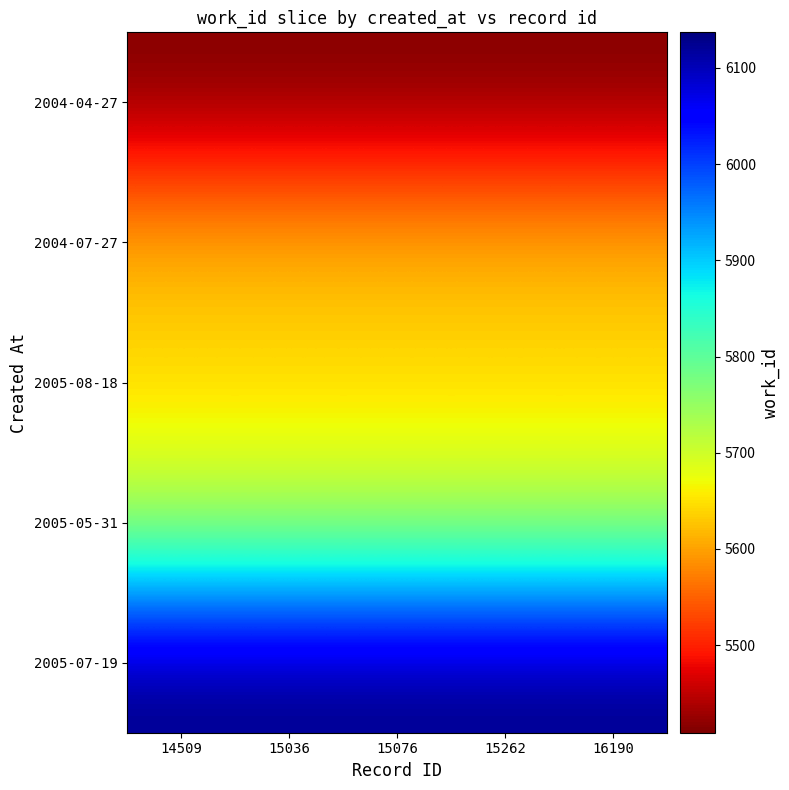

Reading left to right, what are all the values shown in this chart?

2004-04-27: 14509=5409	15036=5409	15076=5409	15262=5409	16190=5409
2004-07-27: 14509=5619	15036=5619	15076=5619	15262=5619	16190=5619
2005-08-18: 14509=5640	15036=5640	15076=5640	15262=5640	16190=5640
2005-05-31: 14509=5726	15036=5726	15076=5726	15262=5726	16190=5726
2005-07-19: 14509=6137	15036=6137	15076=6137	15262=6137	16190=6137